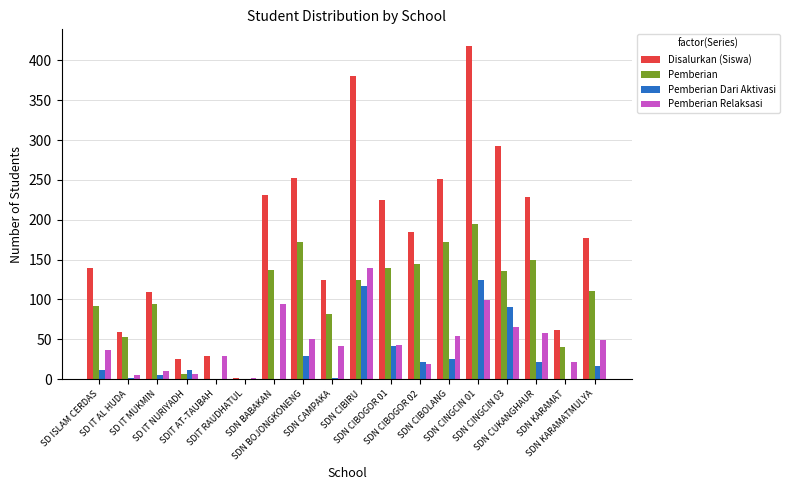

Which series changed the most between SD IT MUKMIN and SDN BOJONGKONENG?

Disalurkan (Siswa)